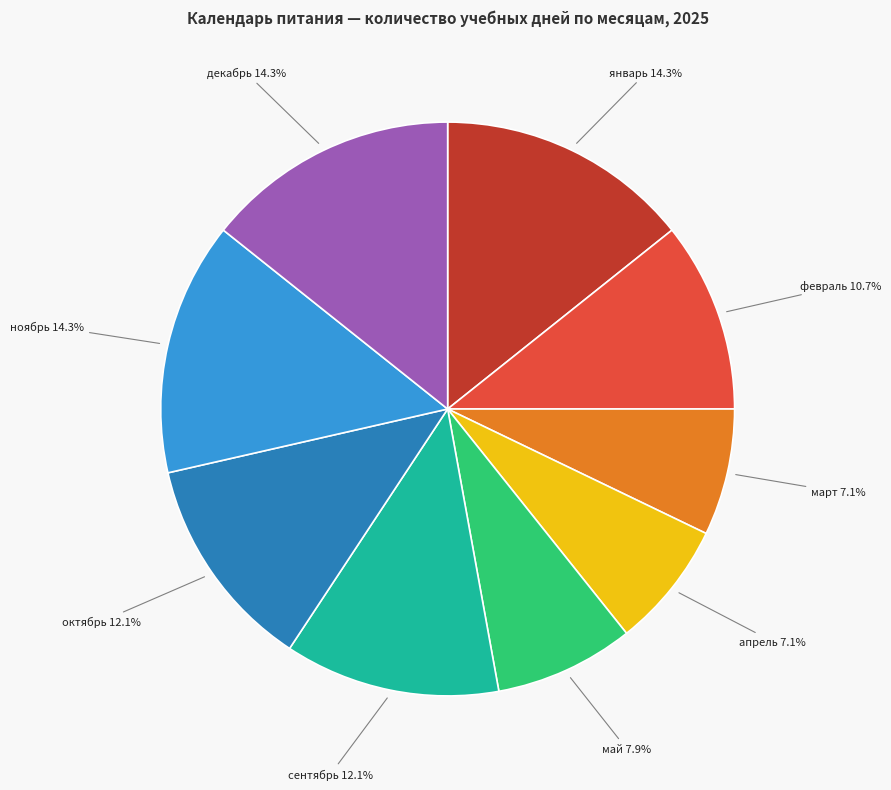

How many segments does this pie chart have?

9